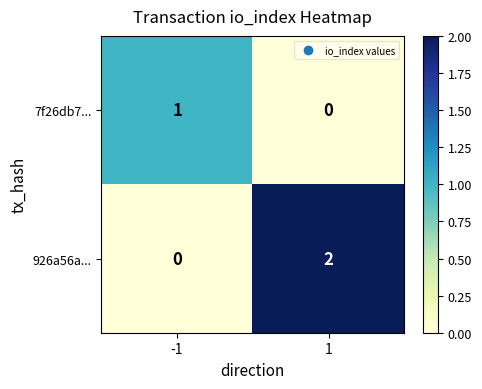

Which label corresponds to the largest value in the chart?

1